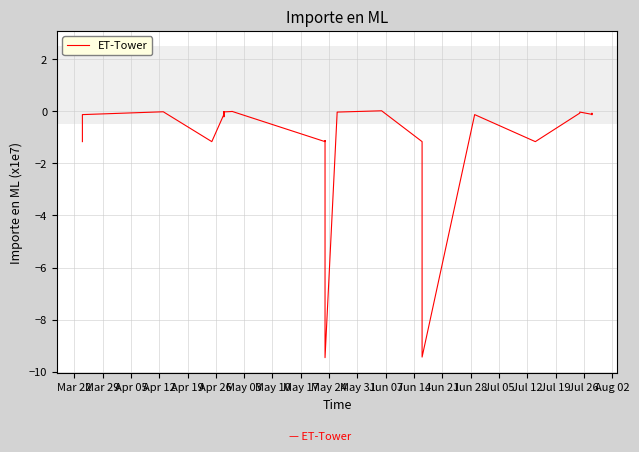

What is the smallest value displayed?

-9.5